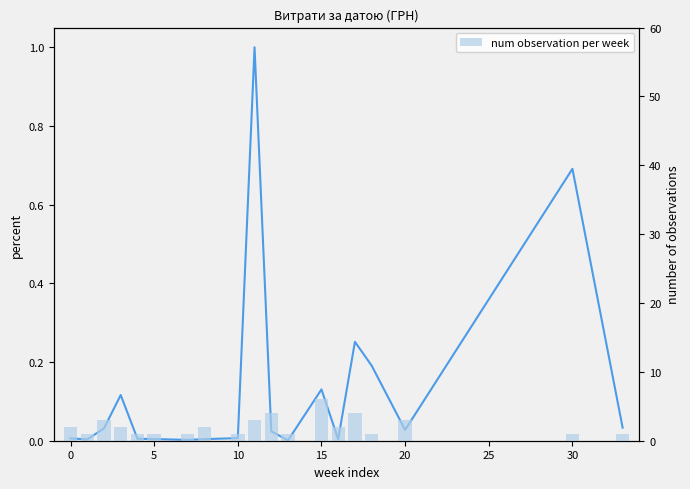

What is the sum of all num observation per week values?

40.0